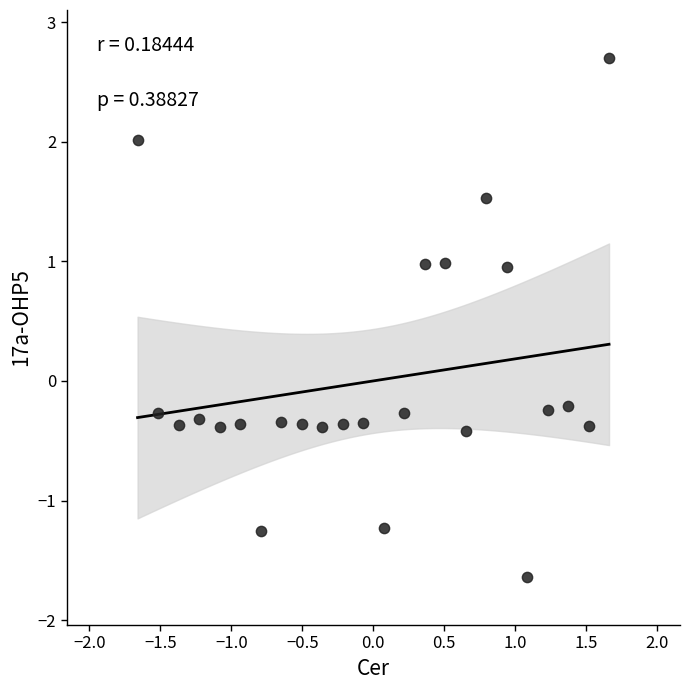

What is the range of Y values (max minus min)?

4.3